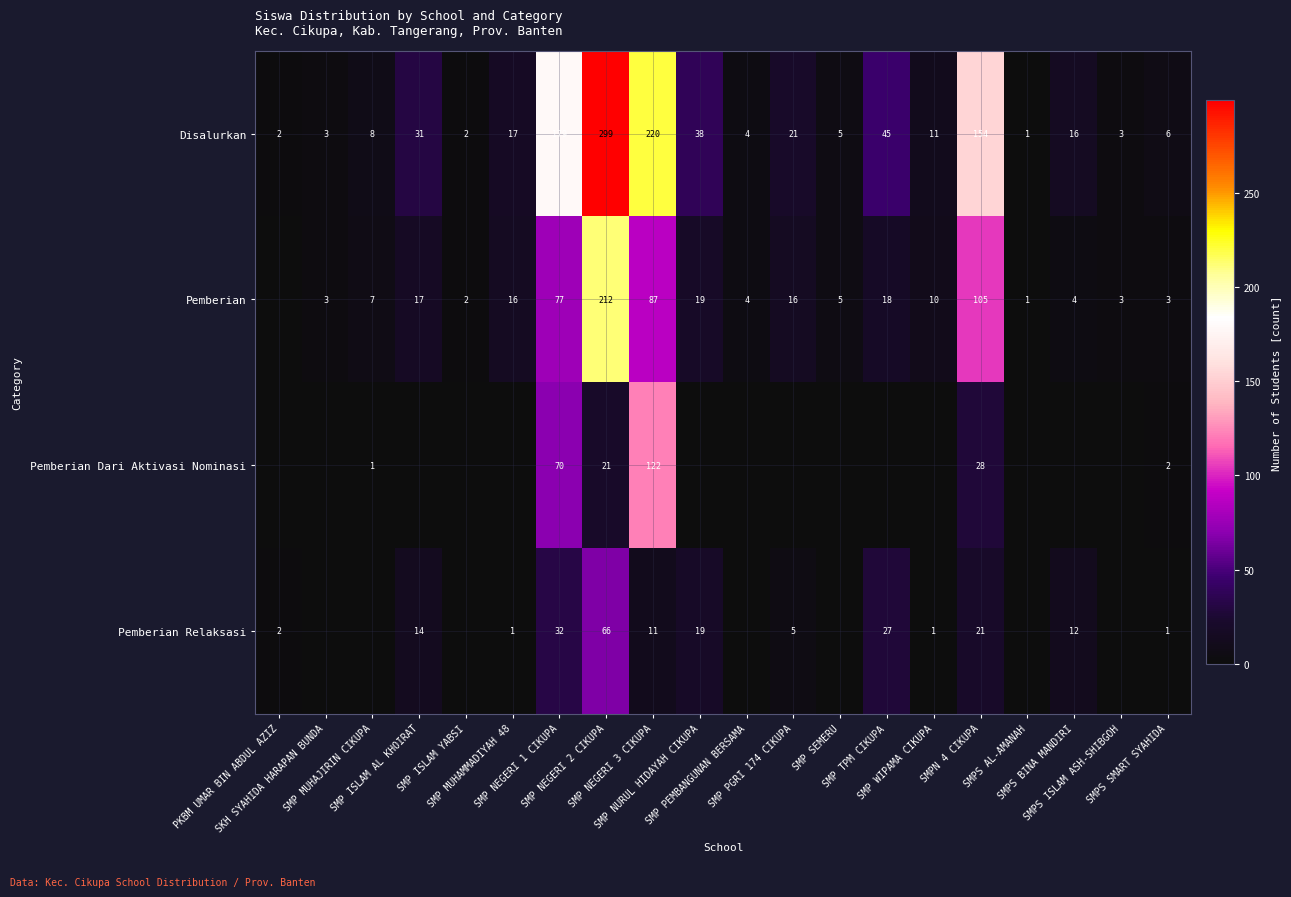

Between SMP NEGERI 3 CIKUPA and SMP ISLAM AL KHOIRAT, which is larger?

SMP NEGERI 3 CIKUPA